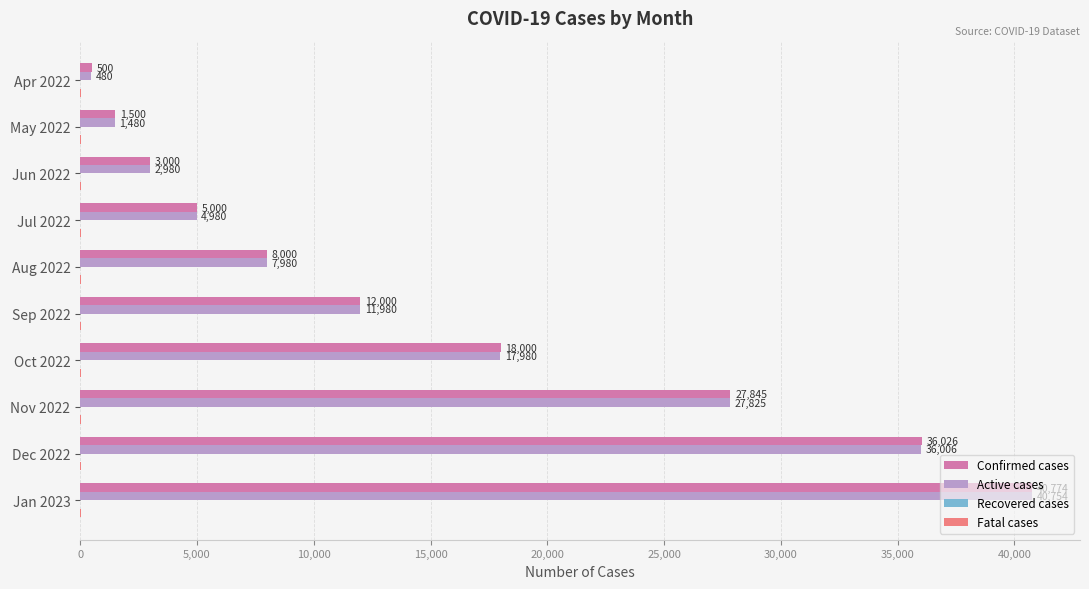

True or false: Active cases has a value of 49861 at Dec 2022.

False